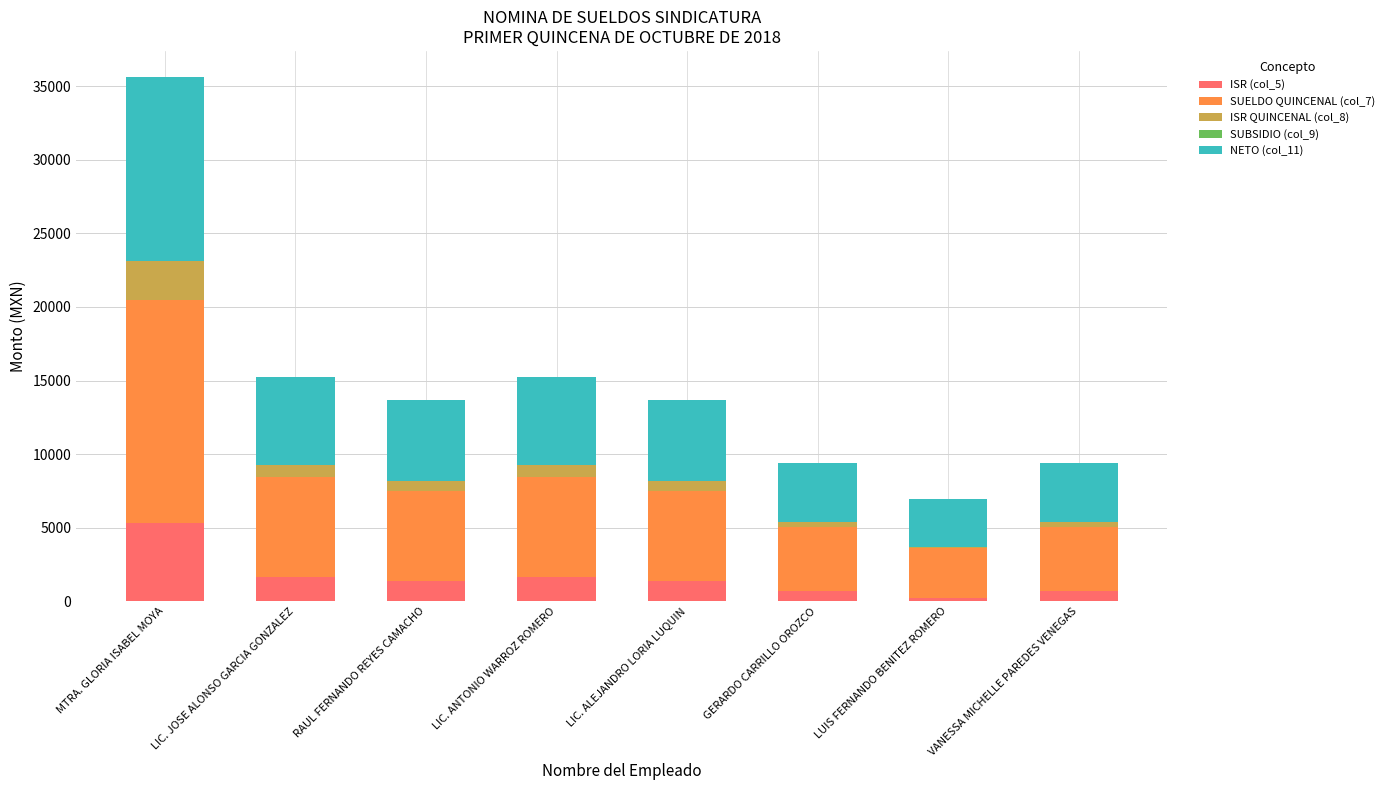

What is the difference between the maximum and second lowest values in the ISR (col_5) series?

4607.9